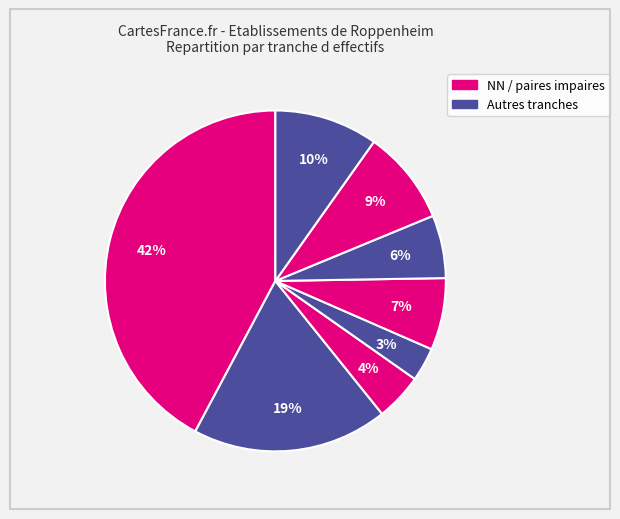

Is there a majority slice in this chart?

No